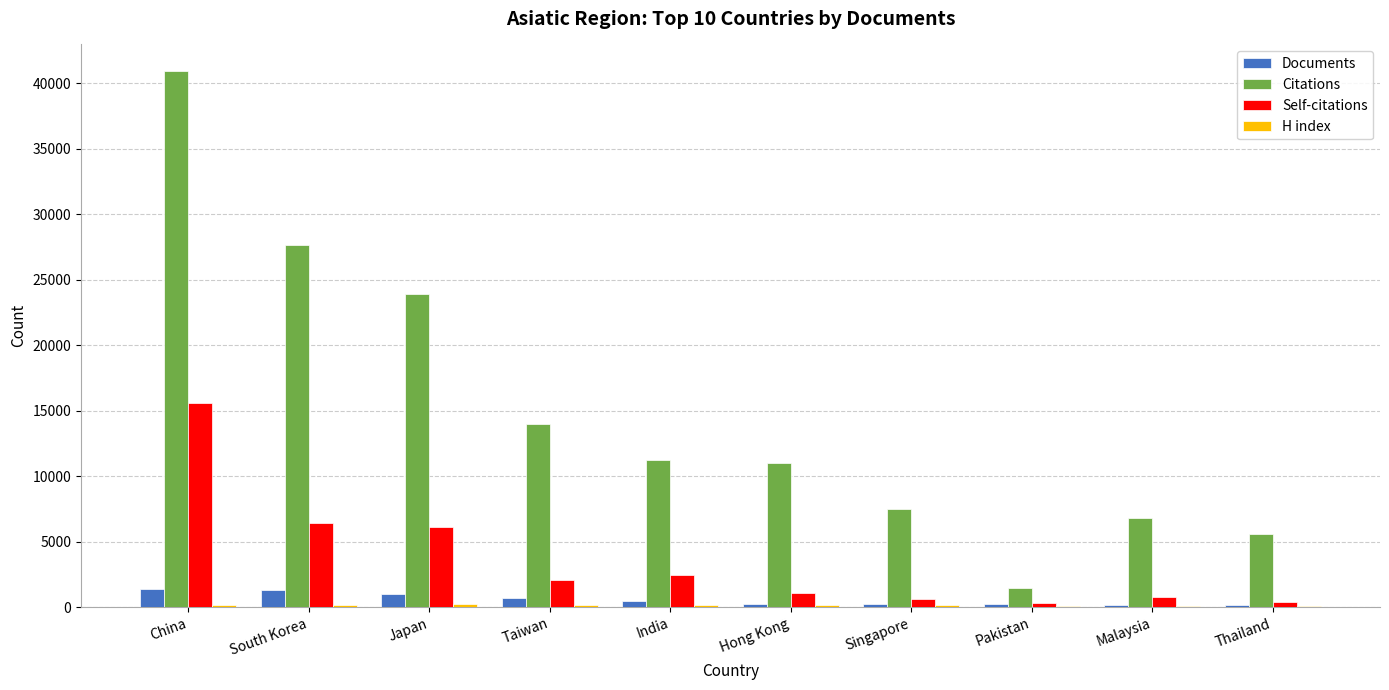

The value of Self-citations at Japan is 8651. True or false?

False